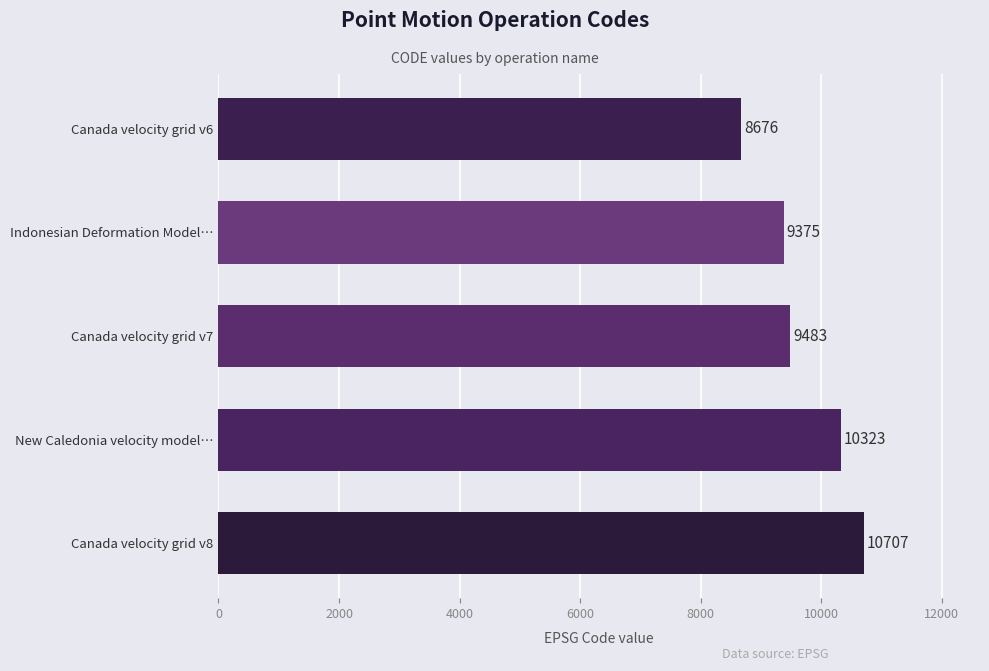

What is the change in value from Canada velocity grid v8 to Indonesian Deformation Model…?

-1332